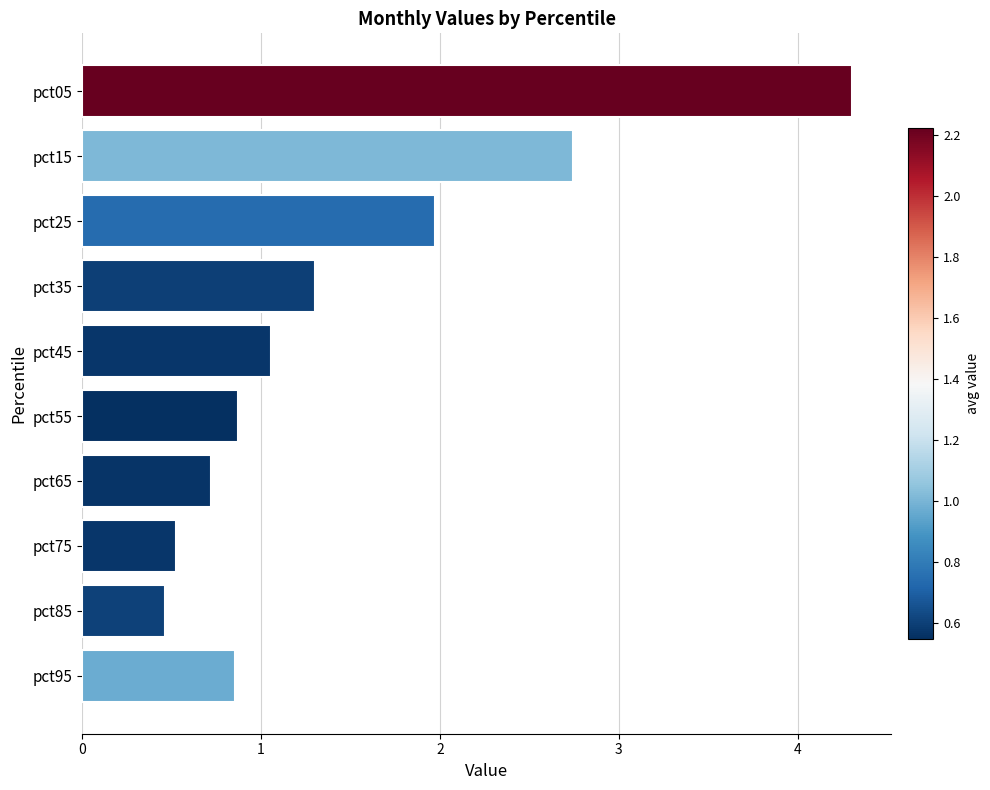

What is the difference between the maximum and minimum values?

3.8